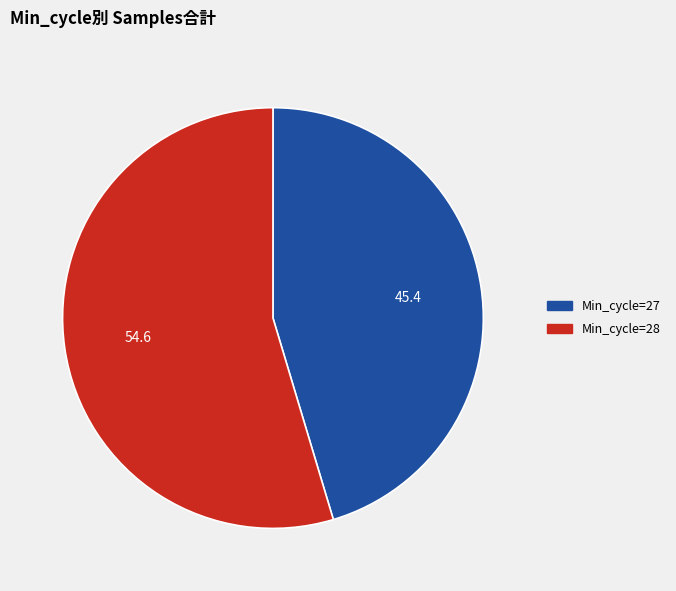

Is there a majority slice in this chart?

Yes